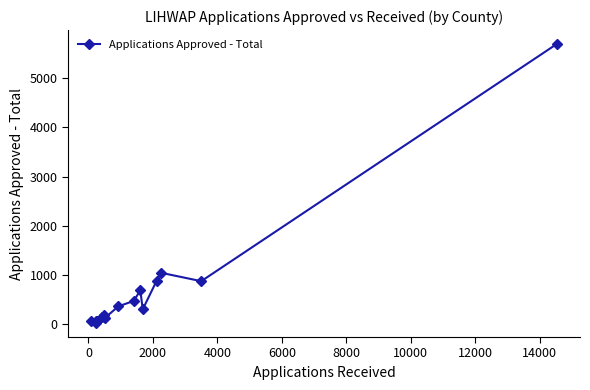

True or false: the data has more than 2 interior local peaks.

True